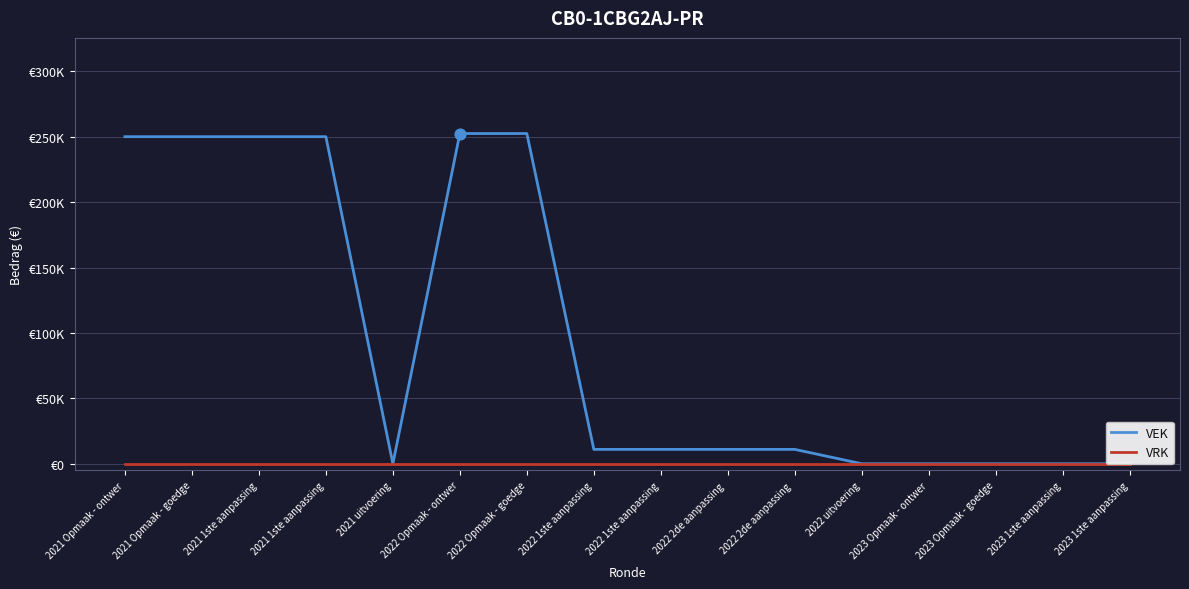

What are all the series names shown in the legend?

VEK, VRK